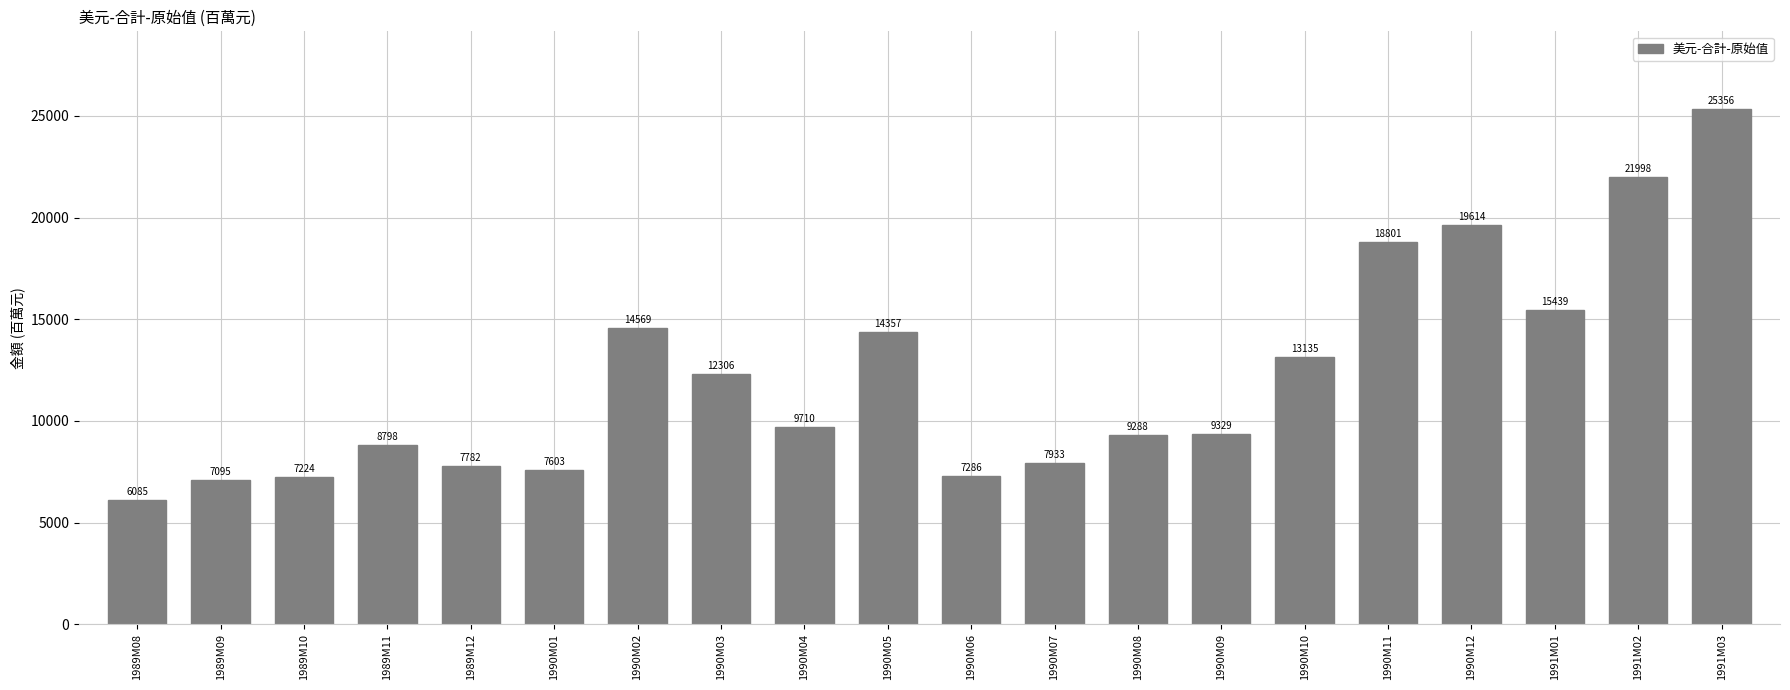

How many values are below 9710?

10